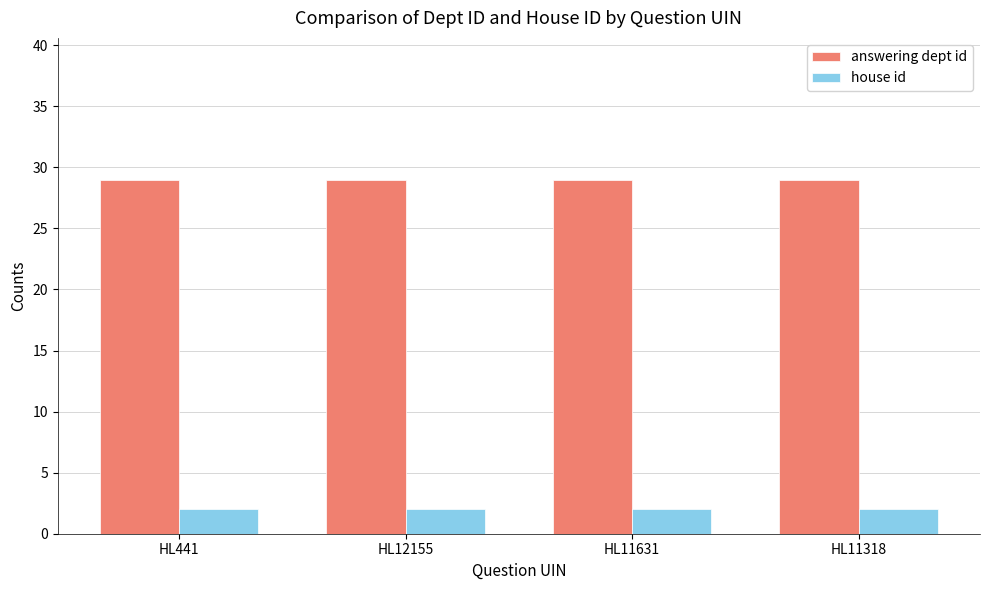

What is the total value across all series at HL11631?

31